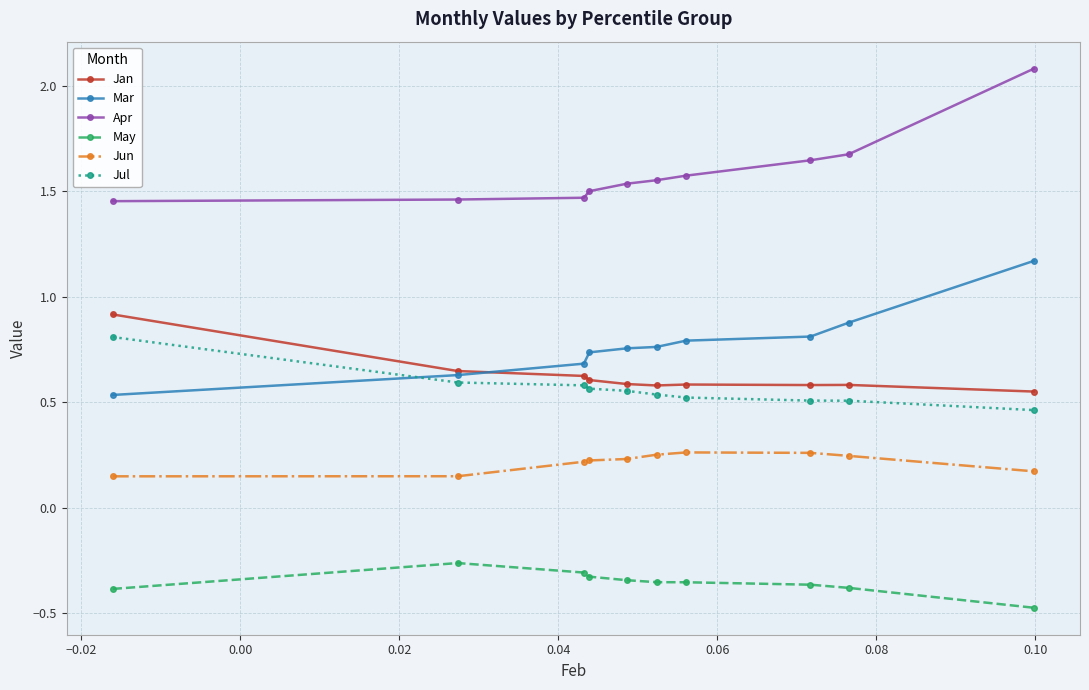

At how many categories does at least one series exceed 0?

10